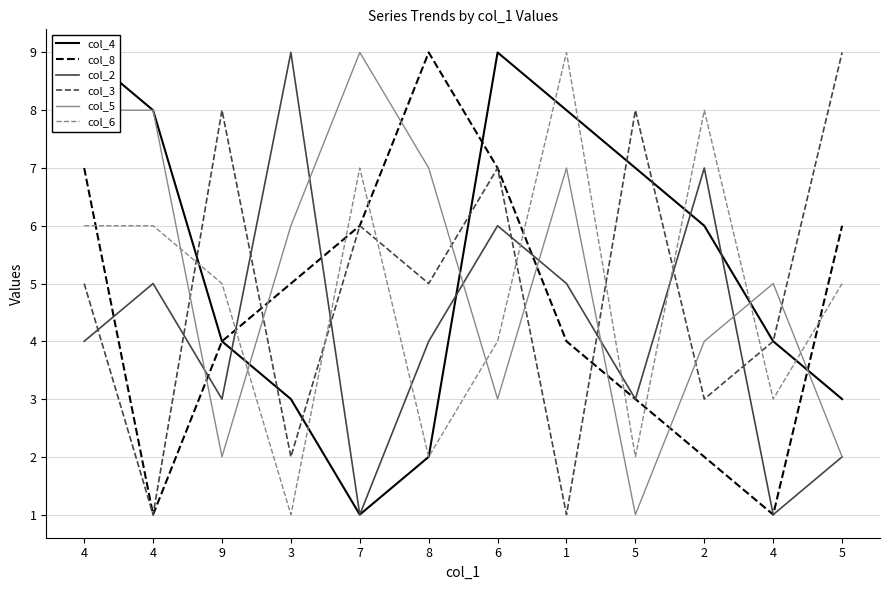

Is the value of col_2 at 4 greater than the value of col_4 at 9?

No